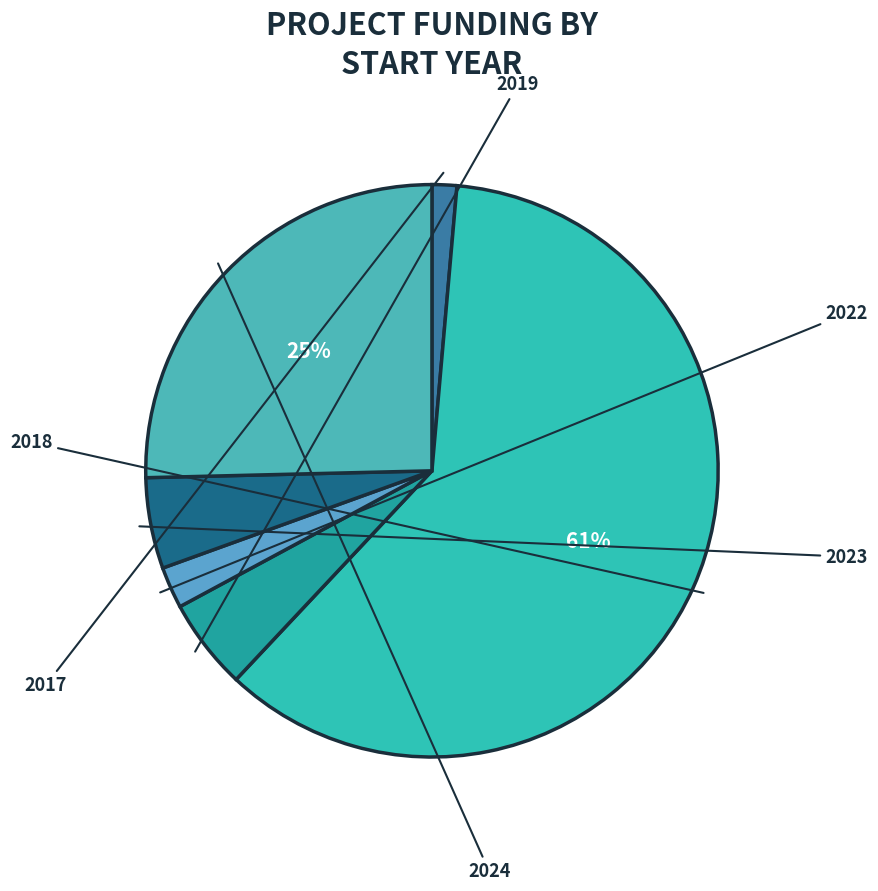

Does any single category account for the majority?

Yes